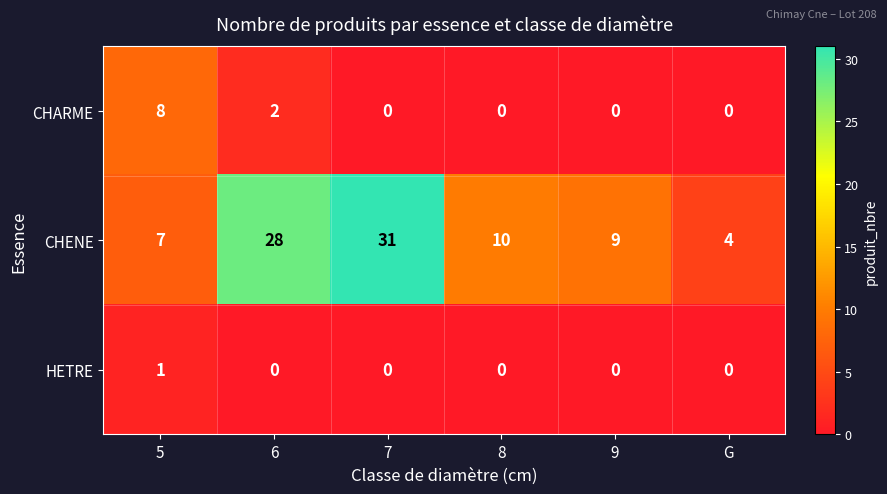

Reading left to right, what are all the values shown in this chart?

CHARME: 5=8	6=2	7=0	8=0	9=0	G=0
CHENE: 5=7	6=28	7=31	8=10	9=9	G=4
HETRE: 5=1	6=0	7=0	8=0	9=0	G=0